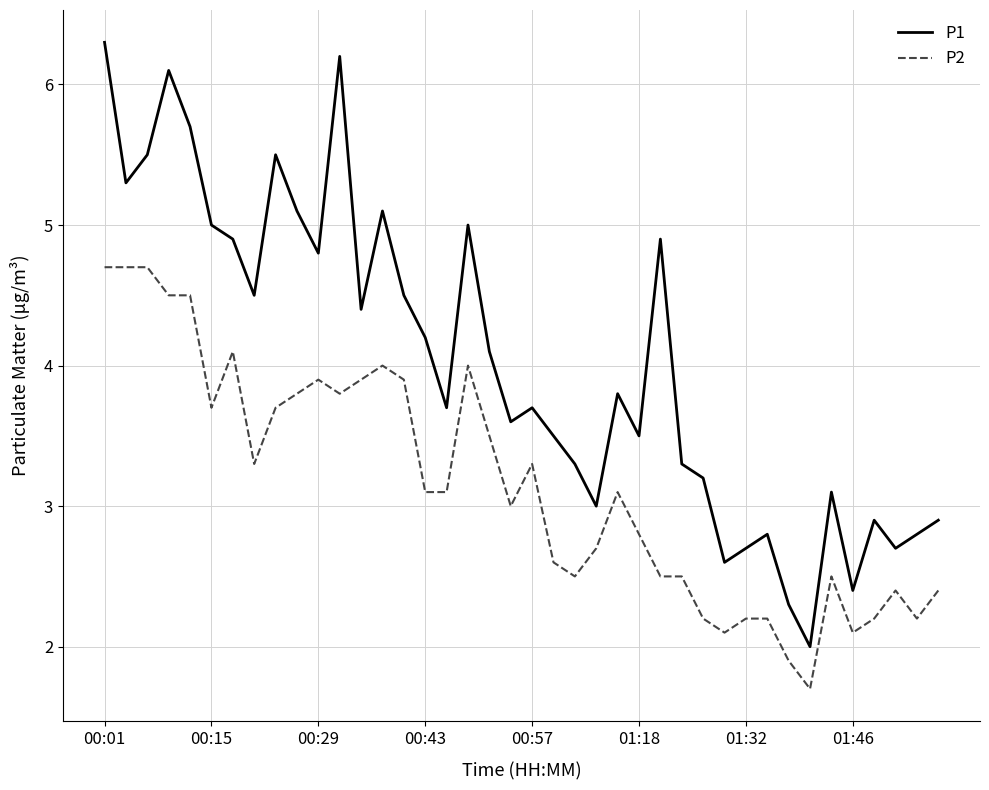

Count the number of data series in this chart.

2